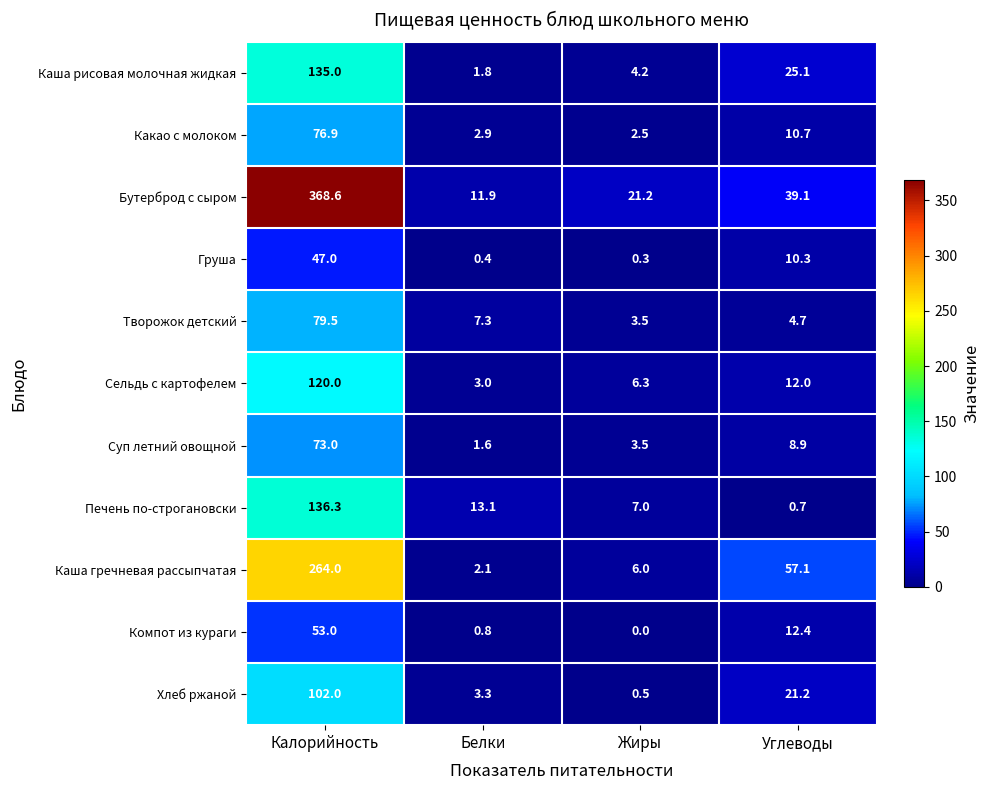

Which series has the largest total across all categories?

Бутерброд с сыром